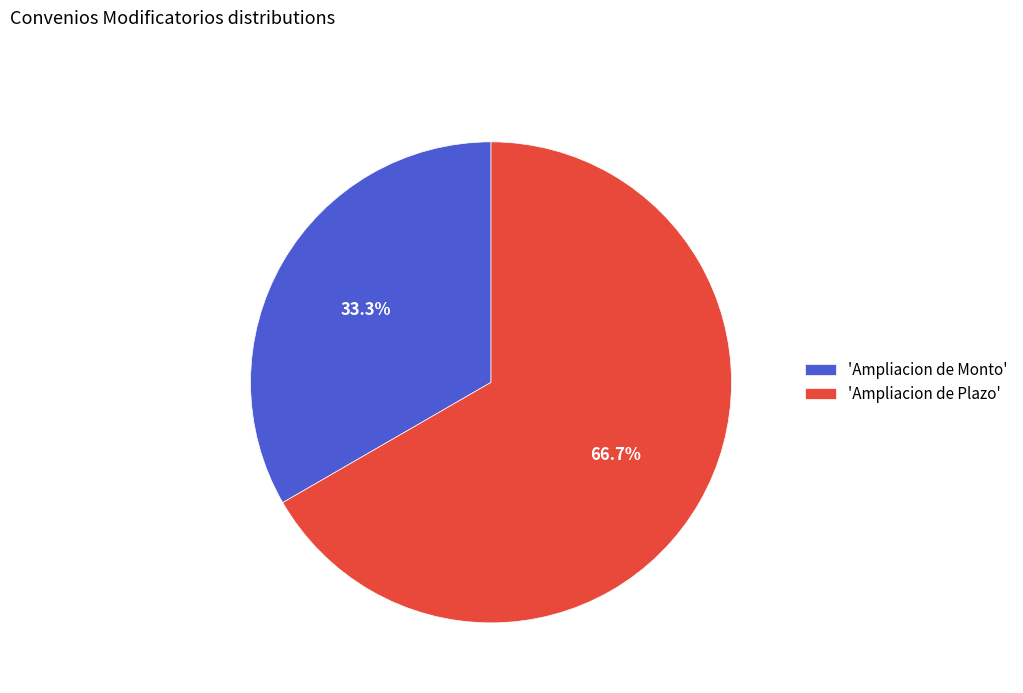

What is the ratio of the value at 'Ampliacion de Plazo' to the value at 'Ampliacion de Monto'?

2.0